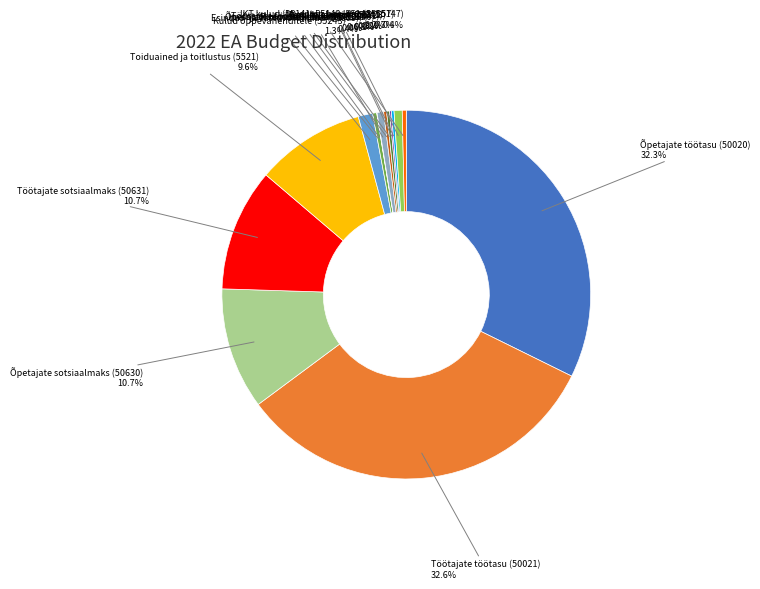

Is there a majority slice in this chart?

No